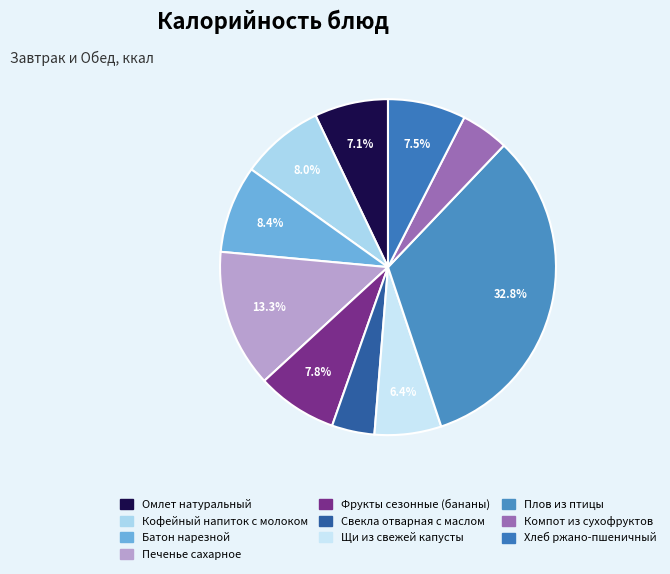

What is the smallest slice in the pie chart?

Свекла отварная с маслом